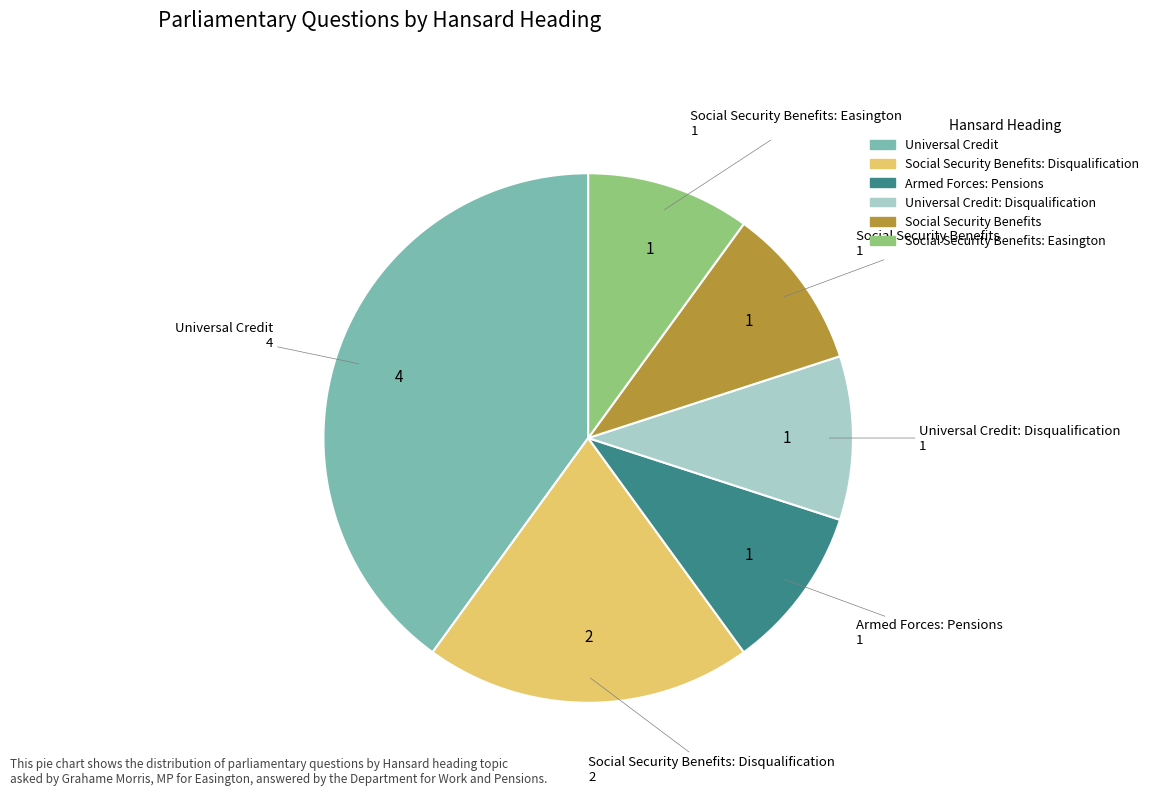

Does any single category account for the majority?

No